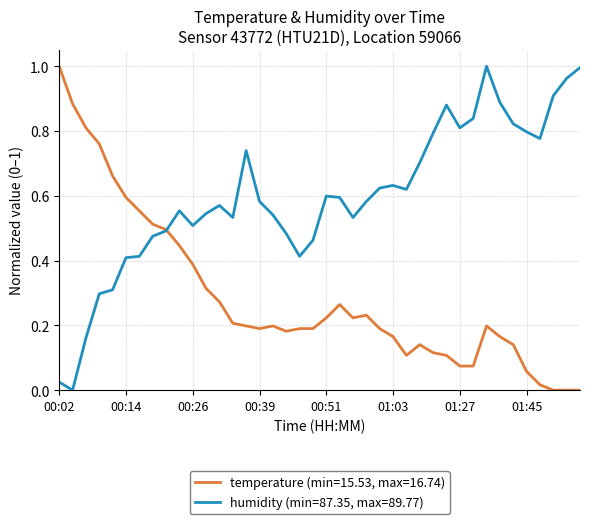

Which series has the largest total across all categories?

humidity (min=87.35, max=89.77)